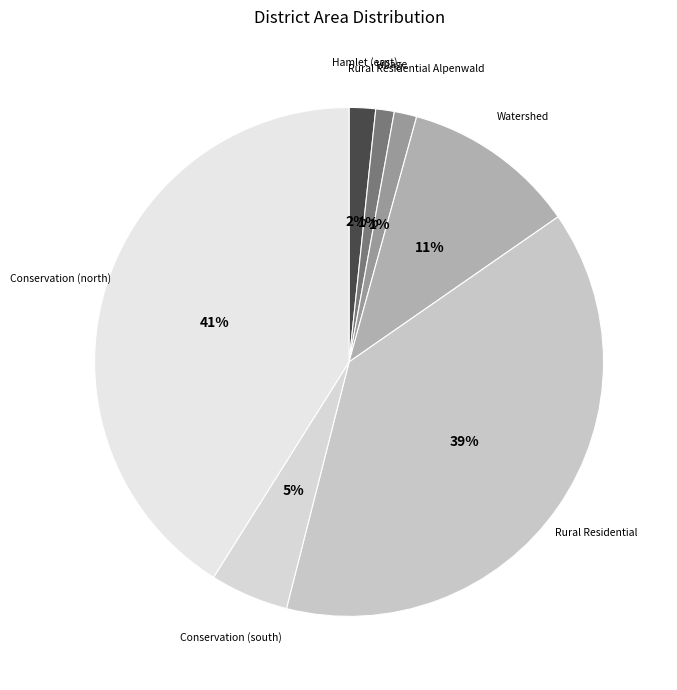

Combined, do Rural Residential and Rural Residential Alpenwald account for over 50%?

No